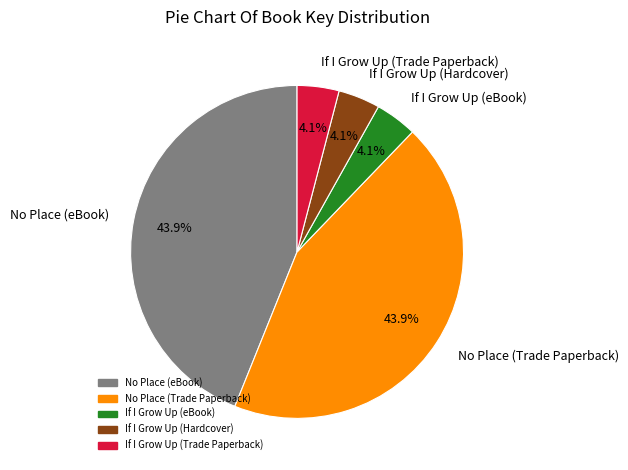

Is there any slice that represents more than half of the pie?

No